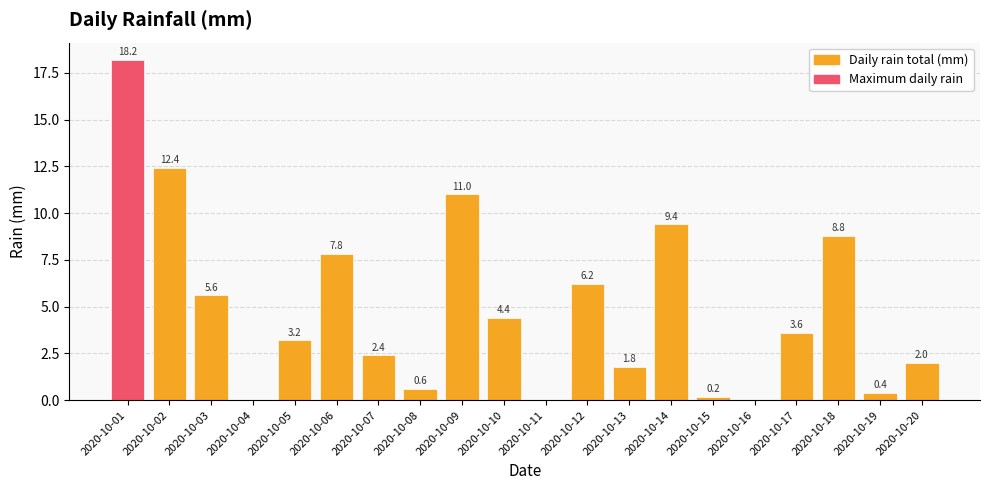

True or false: the data shows 8.8 at 2020-10-18.

True